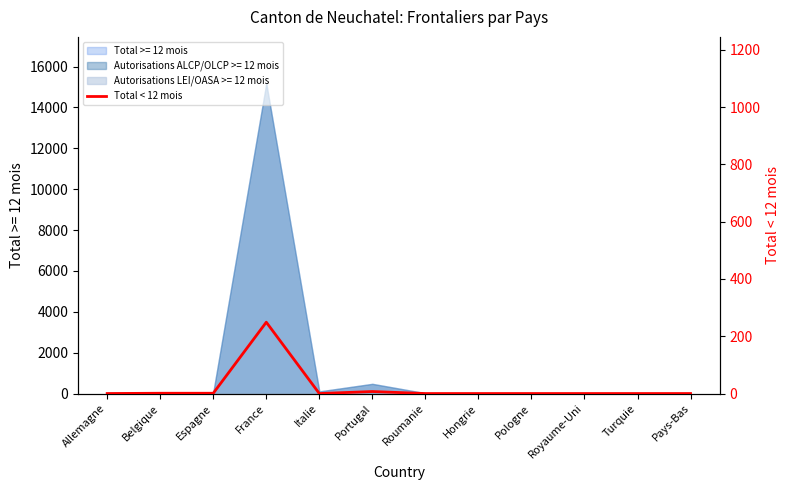

Reading left to right, extract all data points from this chart.

0	1	1	249	0	7	0	0	0	0	0	0